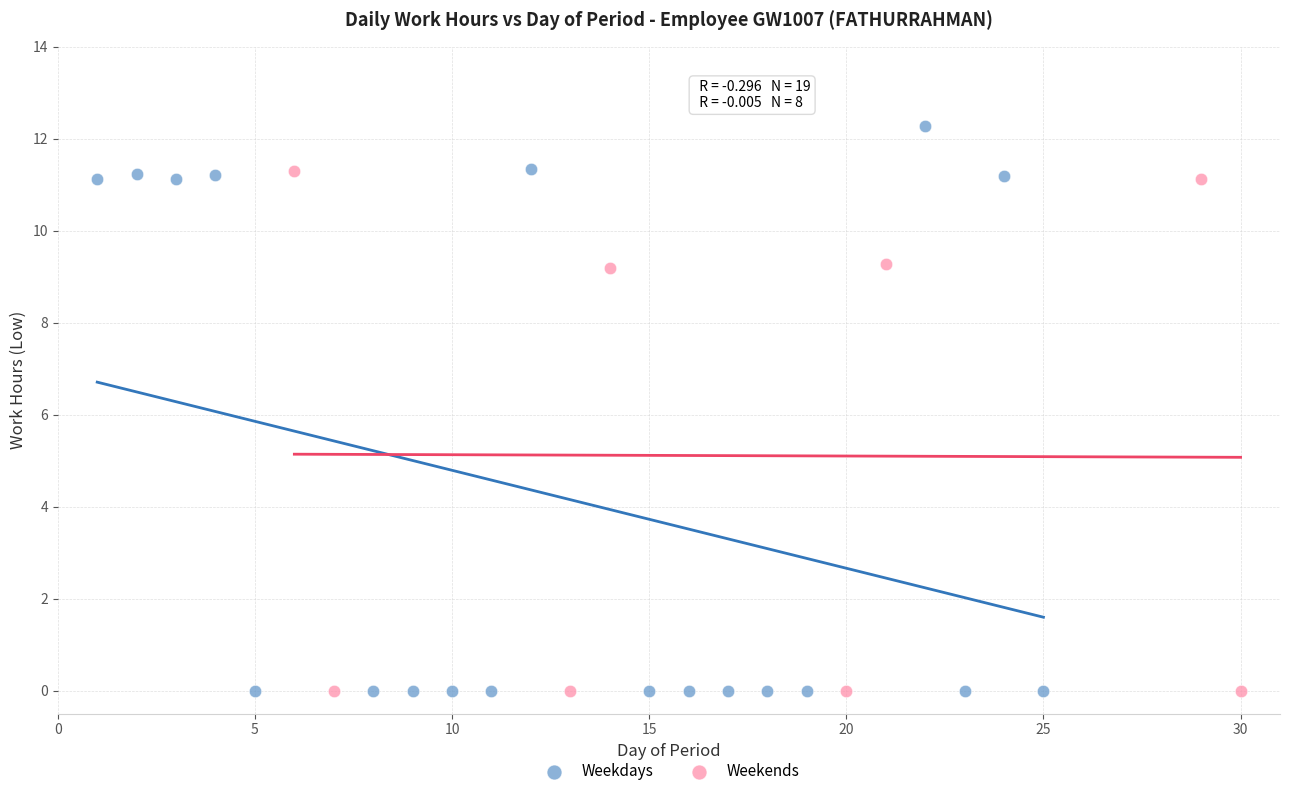

Which series reaches the maximum Y coordinate?

Weekdays